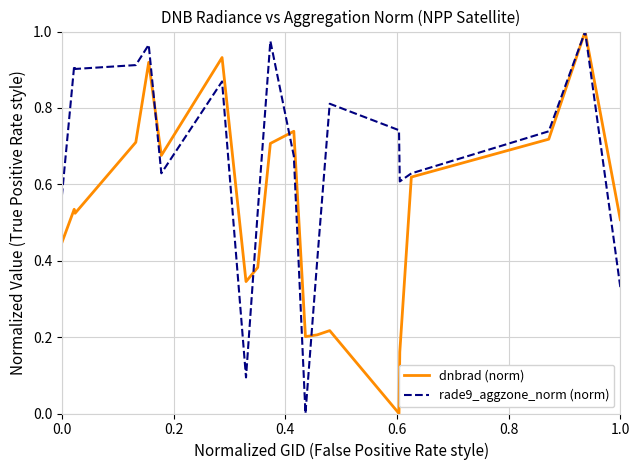

List the series in order of their overall mean, lowest first.

dnbrad (norm), rade9_aggzone_norm (norm)